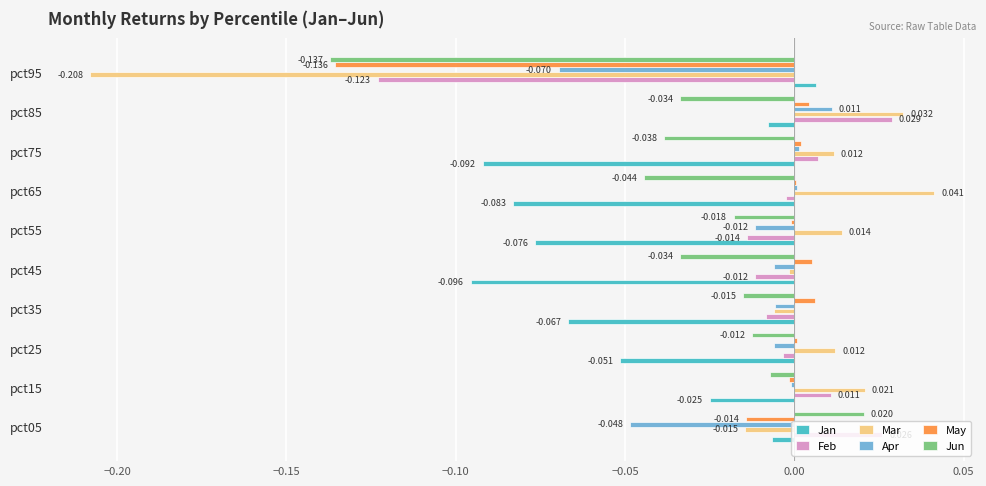

Which series changed the most between pct55 and pct85?

Jan